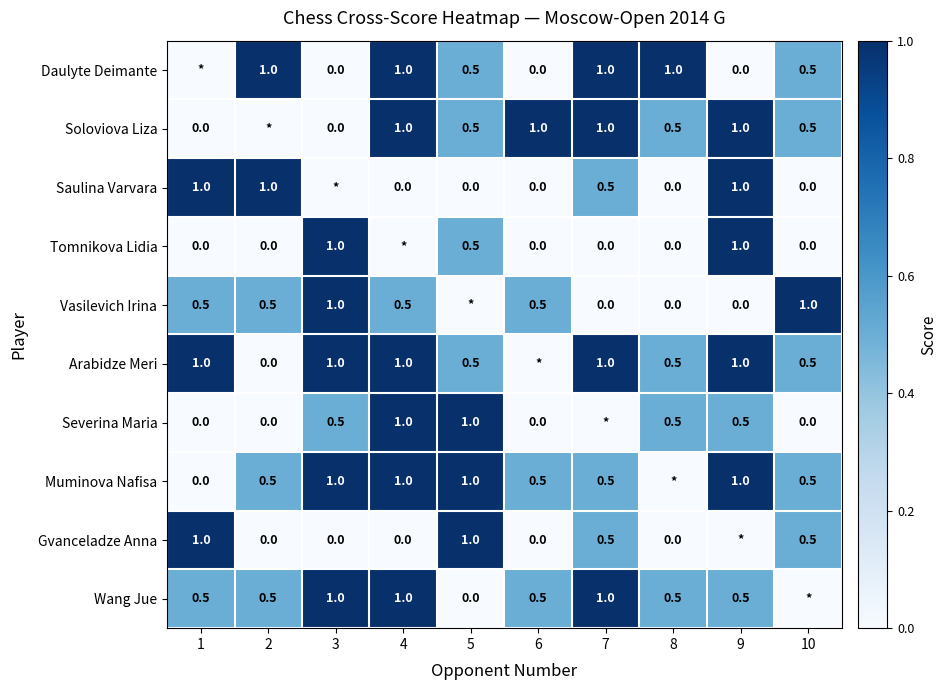

True or false: Gvanceladze Anna has a value of 1.0 at 5.

True